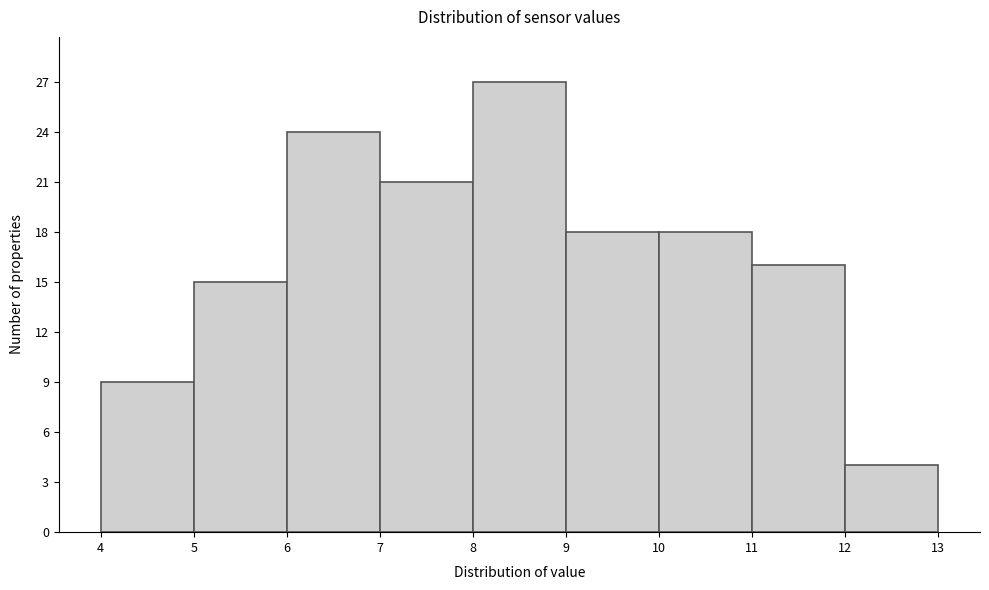

Reading left to right, list every bar in this chart as the range it spans on the x-axis followed by its height. The values are not printed on the chart, so give them approximately, as read against the axis.

4 to 5: 9
5 to 6: 15
6 to 7: 24
7 to 8: 21
8 to 9: 27
9 to 10: 18
10 to 11: 18
11 to 12: 16
12 to 13: 4